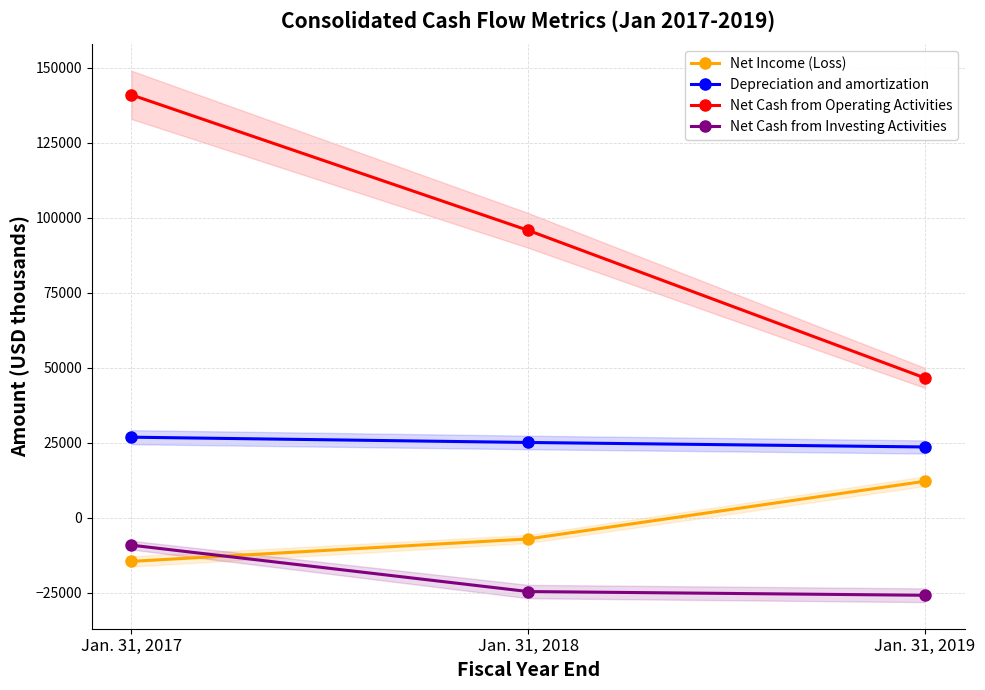

Where is Net Cash from Operating Activities nearest to the value 93801?

Jan. 31, 2018